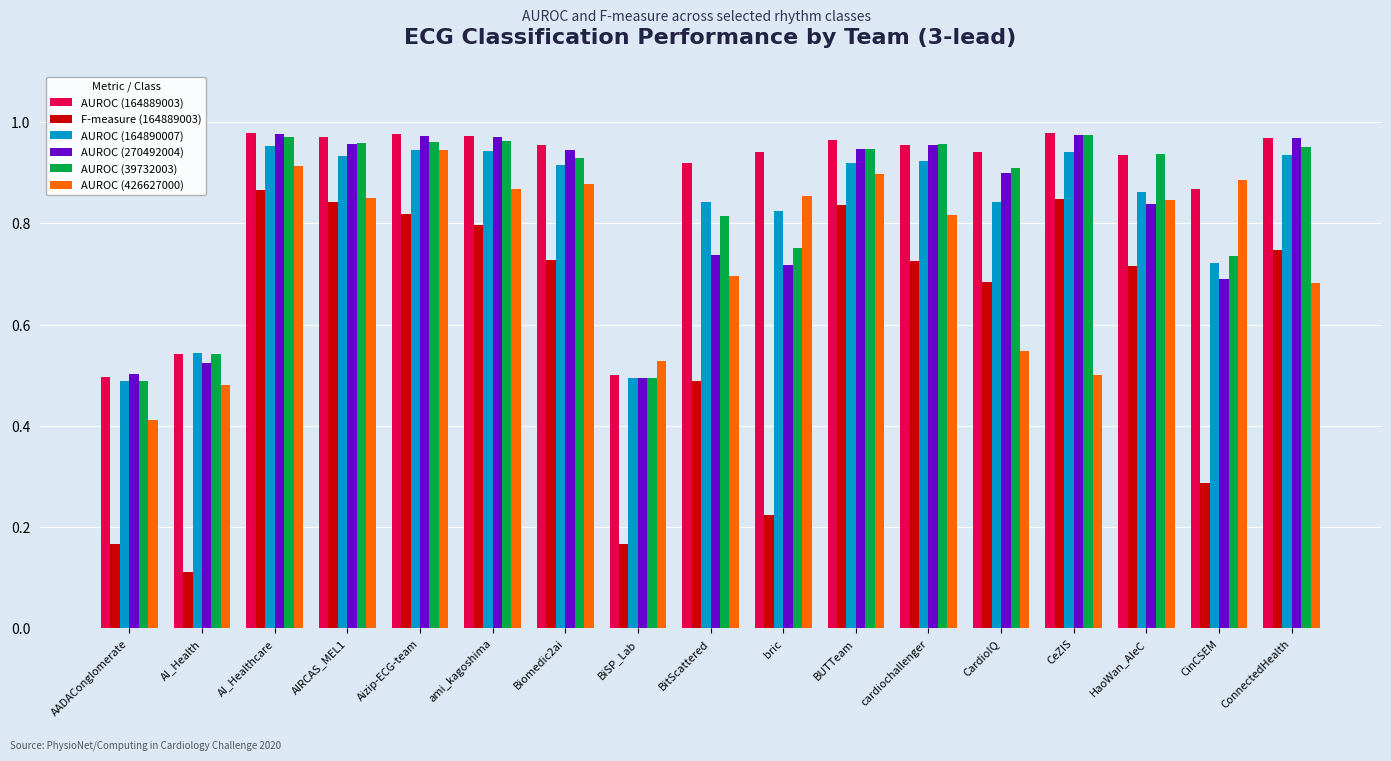

Count the number of categories in the chart.

17